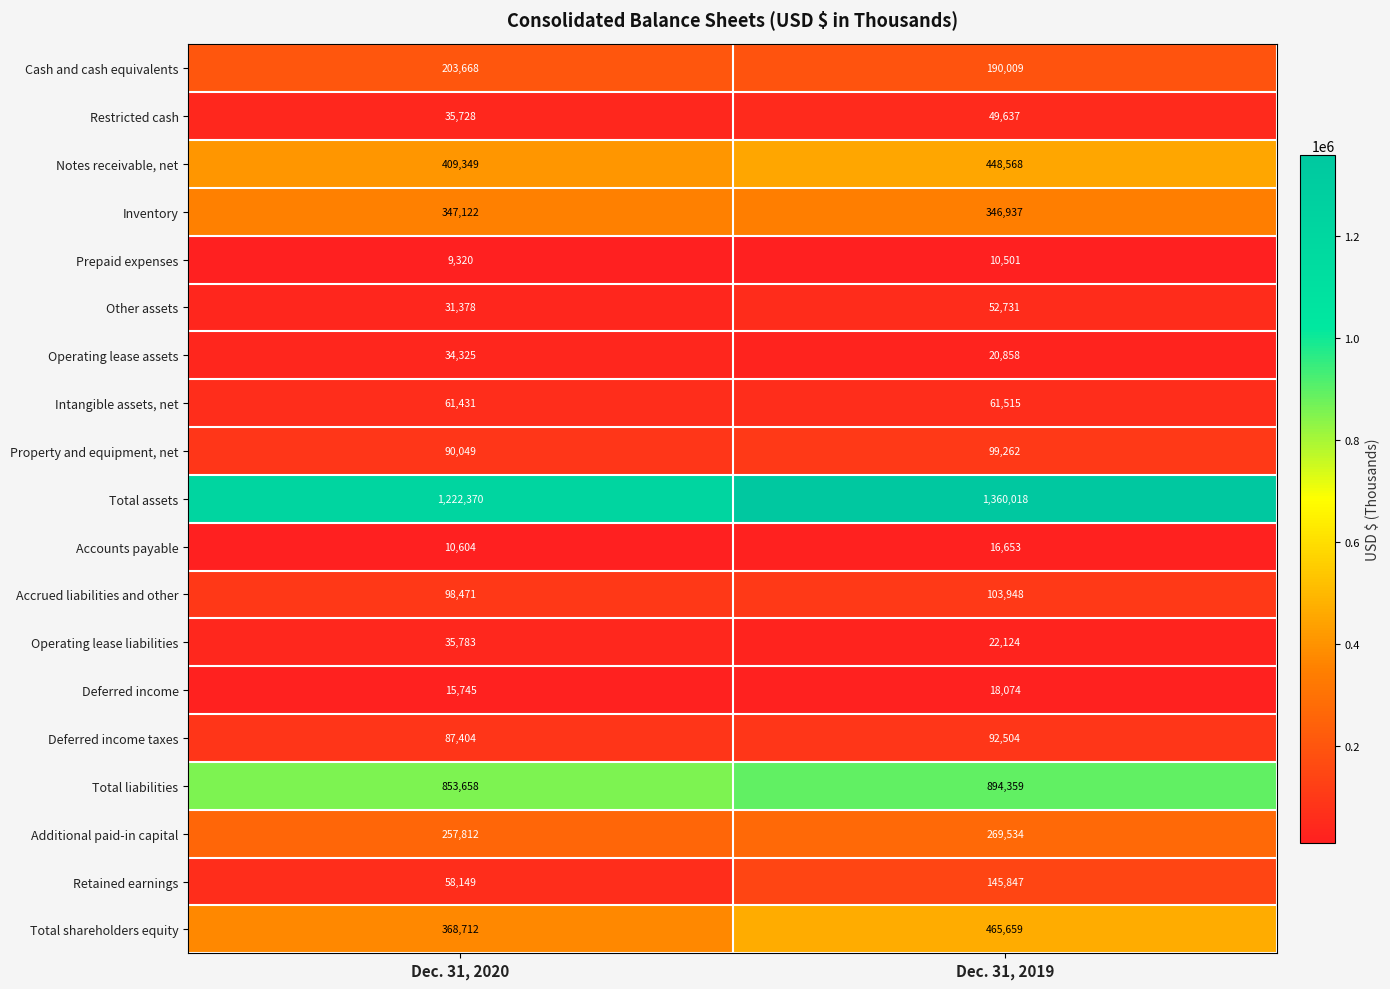

At how many categories does at least one series exceed 1098409?

2